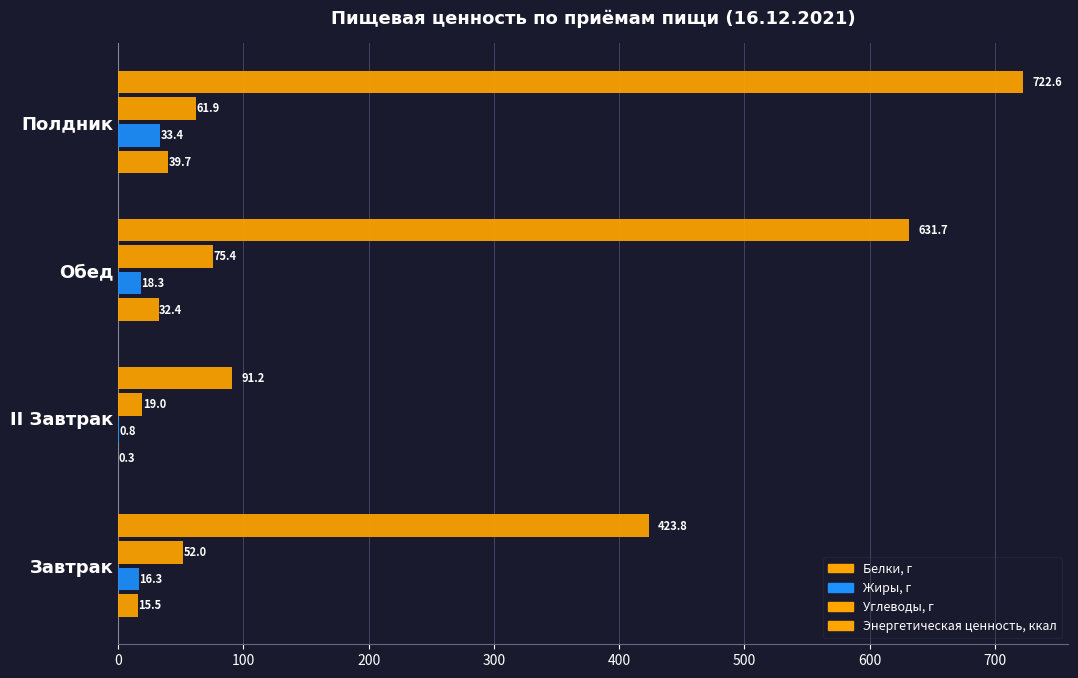

How many series are shown in this chart?

4